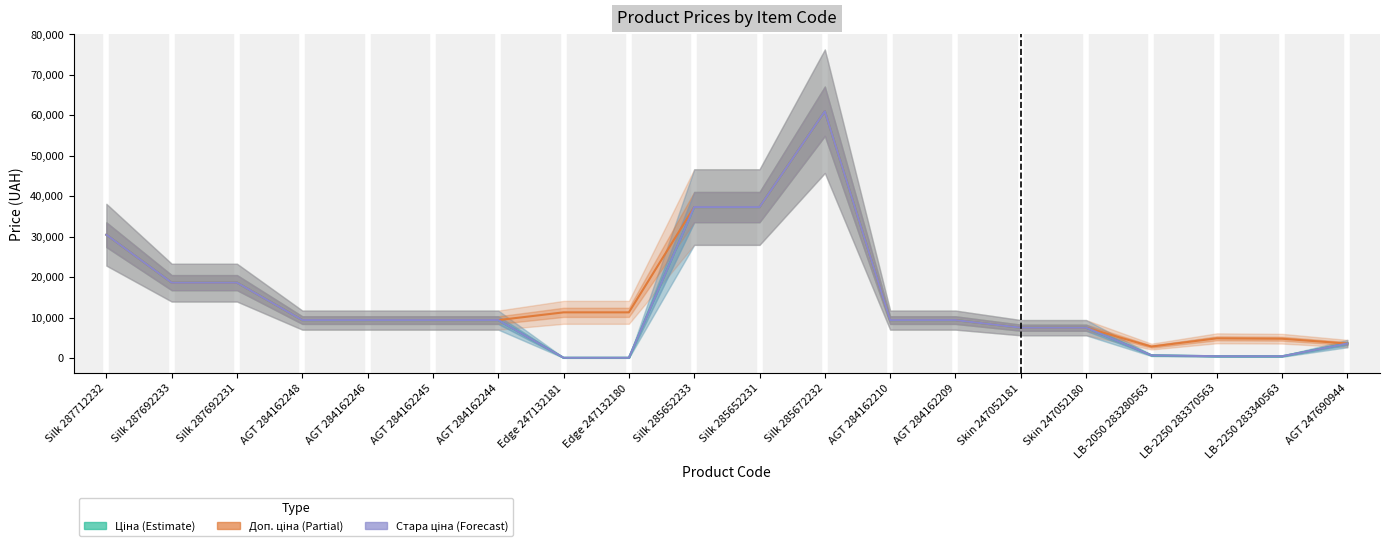

Is it true that Доп. ціна equals 14571.9 at AGT 284162209?

False